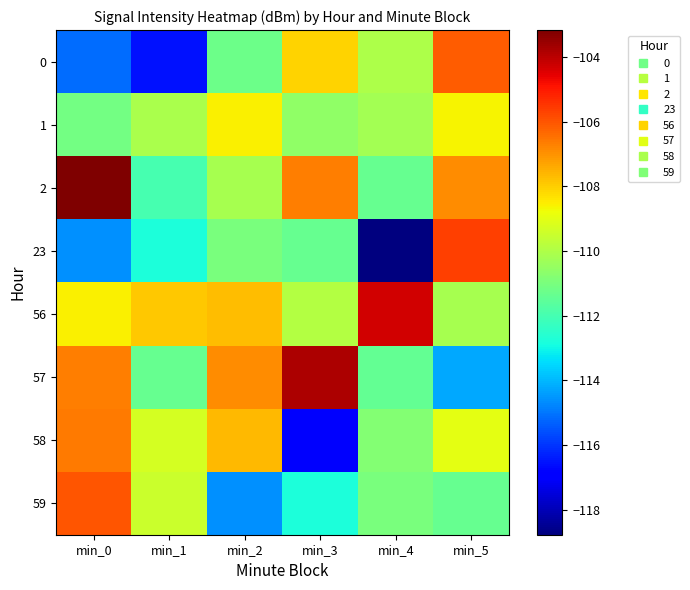

Reading left to right, transcribe all the data shown in this chart.

0: min_0=-115.1	min_1=-116.6	min_2=-111.2	min_3=-108.1	min_4=-110.0	min_5=-106.1
1: min_0=-111.1	min_1=-110.1	min_2=-108.5	min_3=-110.6	min_4=-110.2	min_5=-108.6
2: min_0=-103.2	min_1=-112.0	min_2=-110.1	min_3=-106.7	min_4=-111.4	min_5=-106.9
23: min_0=-114.6	min_1=-112.8	min_2=-111.0	min_3=-111.4	min_4=-118.8	min_5=-105.6
56: min_0=-108.5	min_1=-107.9	min_2=-107.7	min_3=-109.9	min_4=-104.3	min_5=-110.1
57: min_0=-106.7	min_1=-111.4	min_2=-106.9	min_3=-103.8	min_4=-111.4	min_5=-114.2
58: min_0=-106.6	min_1=-109.3	min_2=-107.6	min_3=-117.0	min_4=-110.8	min_5=-109.0
59: min_0=-106.0	min_1=-109.5	min_2=-114.6	min_3=-112.8	min_4=-111.0	min_5=-111.4